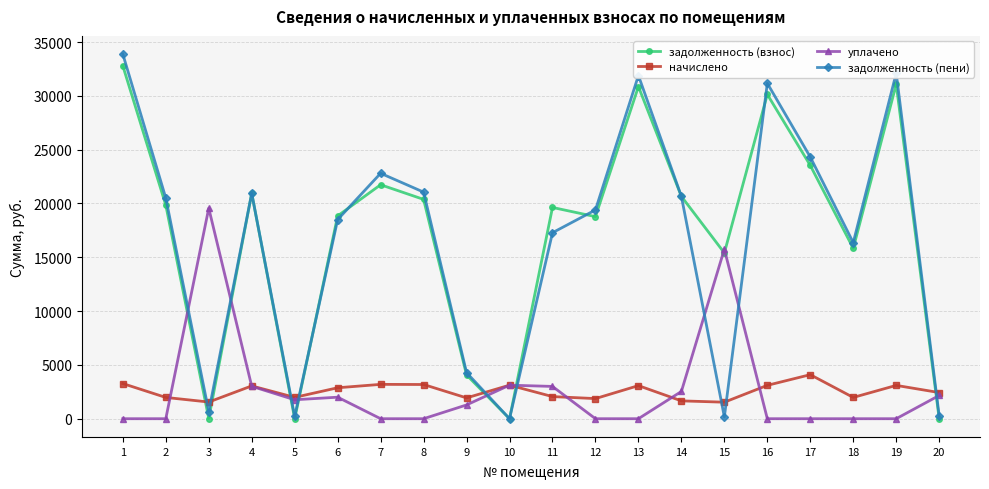

True or false: задолженность (взнос) and начислено cross at least once.

True